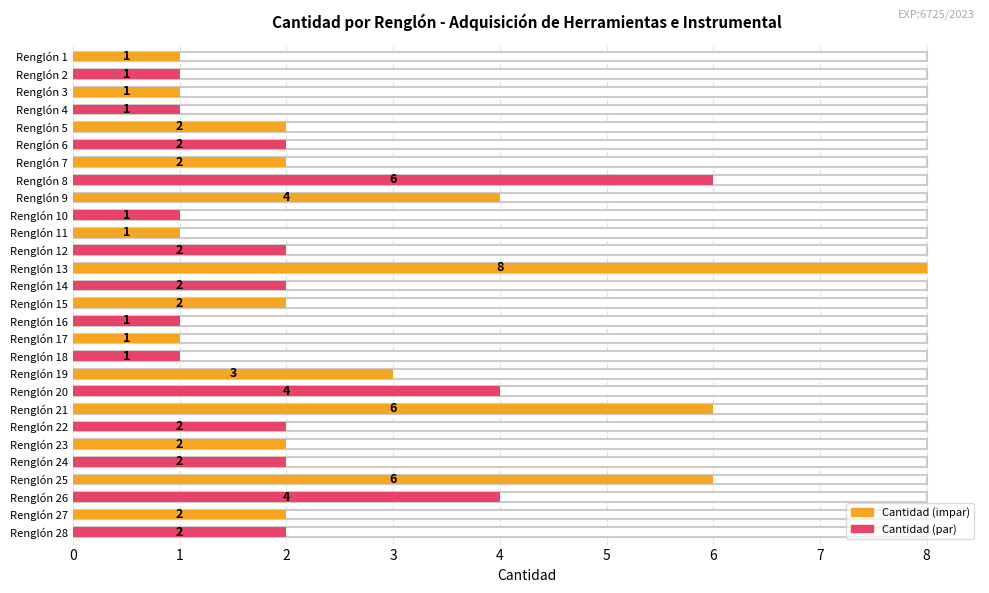

Count the values in the range 1 to 4.

24